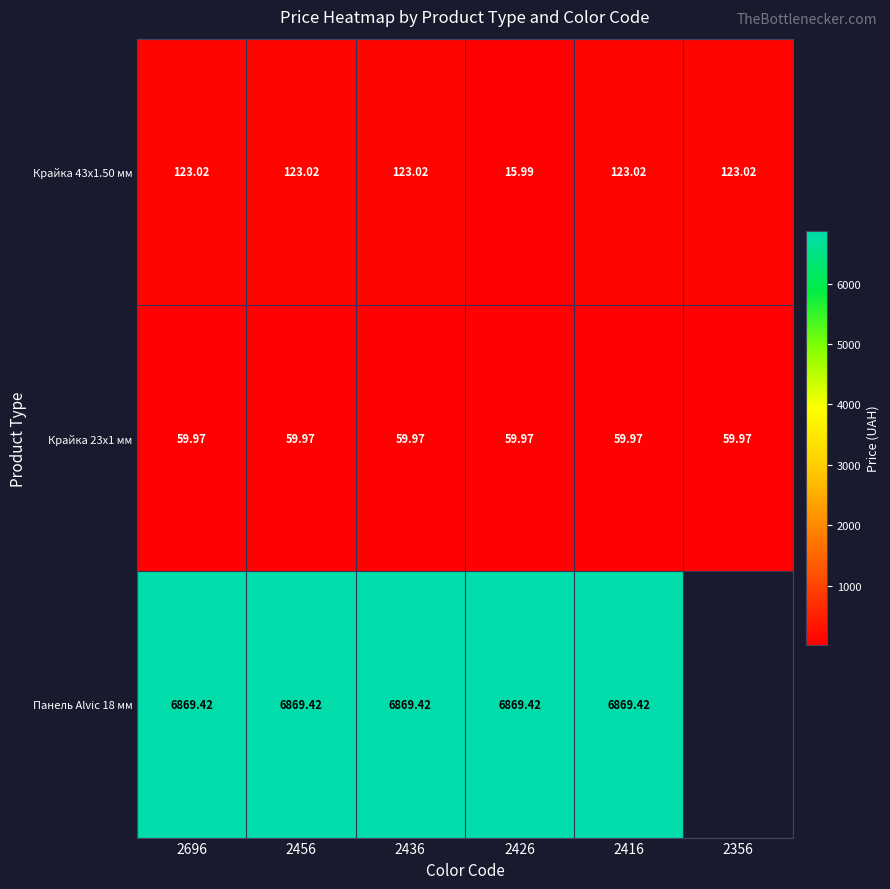

True or false: Крайка 43x1.50 мм has a value of 55.2 at 2456.

False